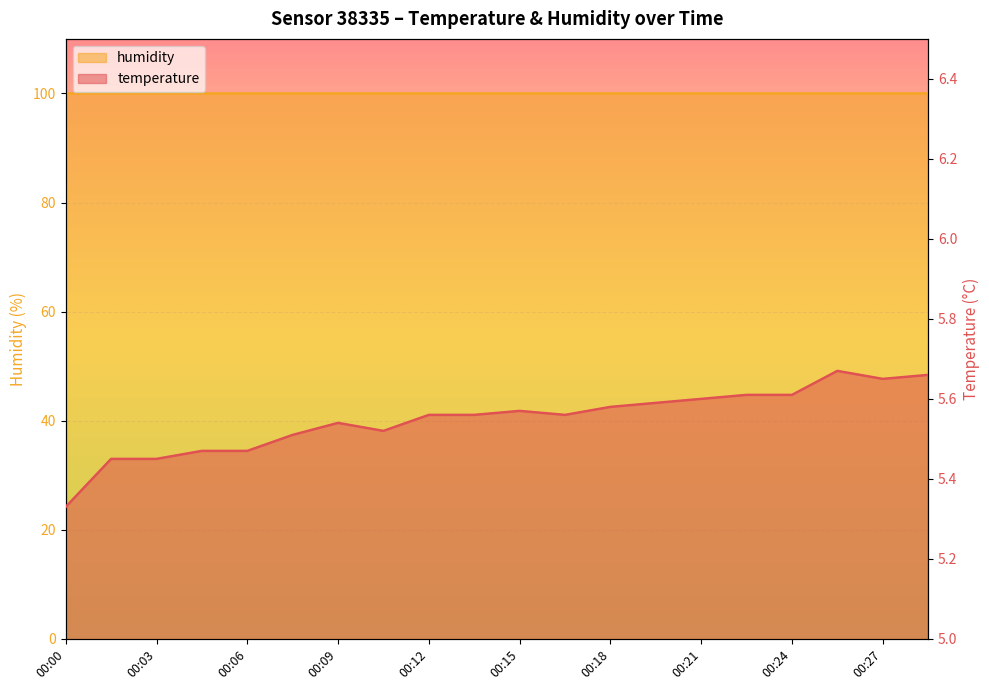

What is the difference between the values at 00:29 and 00:17?

0.1